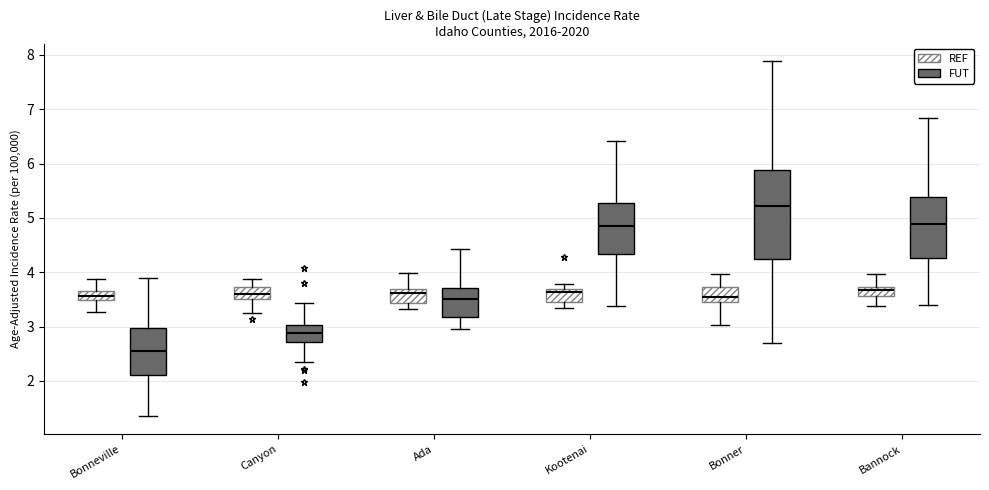

Comparing the boxes themselves (not the whiskers), which one is the tallest?

Bonner (FUT)